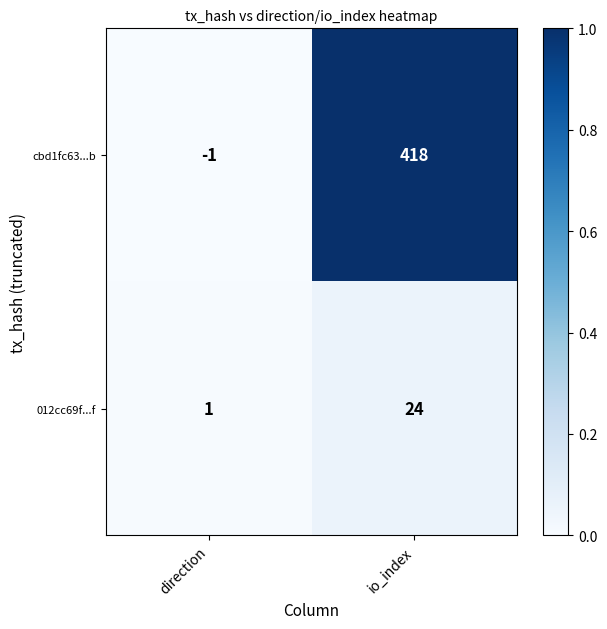

What is the total value across all series at io_index?

442